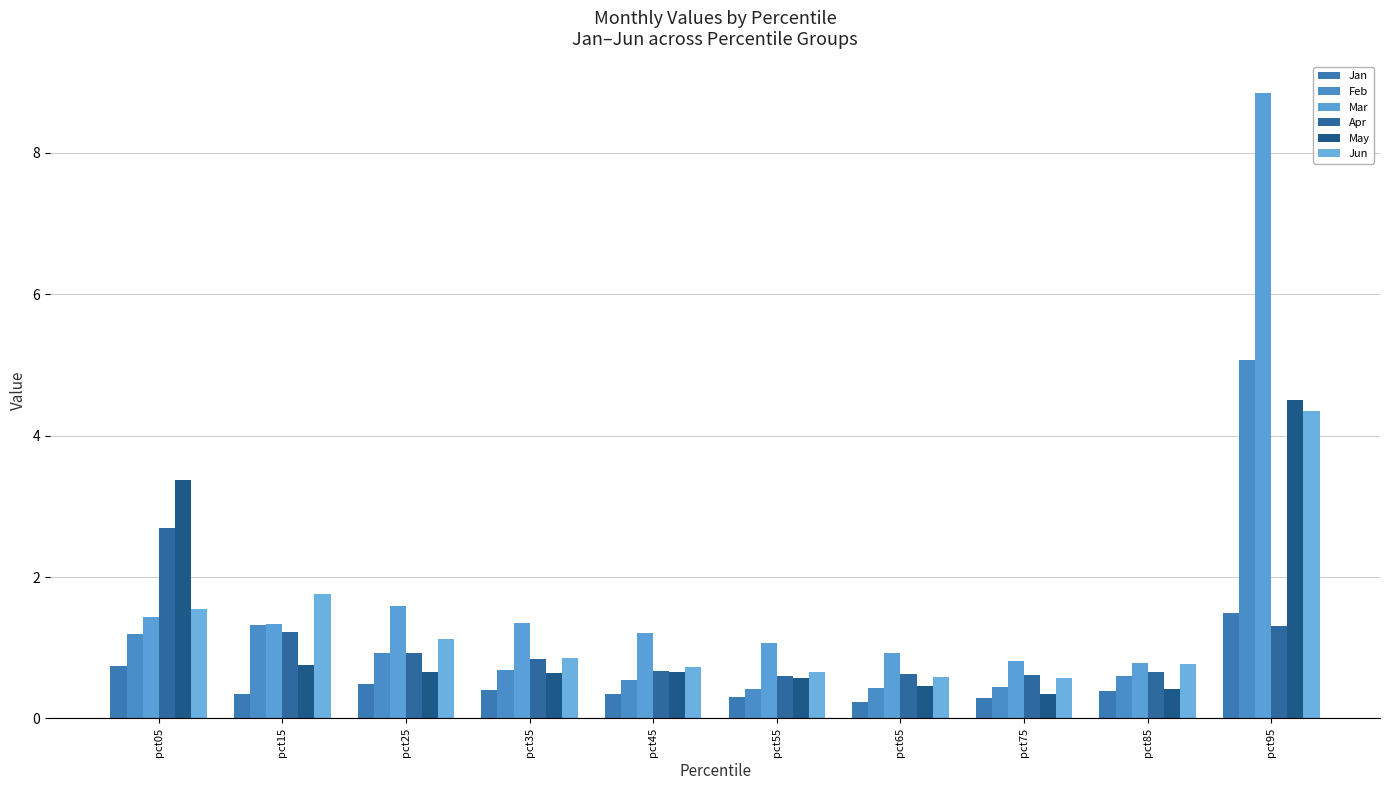

Reading left to right, what are all the values shown in this chart?

Jan: pct05=0.7	pct15=0.3	pct25=0.5	pct35=0.4	pct45=0.3	pct55=0.3	pct65=0.2	pct75=0.3	pct85=0.4	pct95=1.5
Feb: pct05=1.2	pct15=1.3	pct25=0.9	pct35=0.7	pct45=0.5	pct55=0.4	pct65=0.4	pct75=0.4	pct85=0.6	pct95=5.1
Mar: pct05=1.4	pct15=1.3	pct25=1.6	pct35=1.3	pct45=1.2	pct55=1.1	pct65=0.9	pct75=0.8	pct85=0.8	pct95=8.8
Apr: pct05=2.7	pct15=1.2	pct25=0.9	pct35=0.8	pct45=0.7	pct55=0.6	pct65=0.6	pct75=0.6	pct85=0.7	pct95=1.3
May: pct05=3.4	pct15=0.8	pct25=0.7	pct35=0.6	pct45=0.7	pct55=0.6	pct65=0.5	pct75=0.3	pct85=0.4	pct95=4.5
Jun: pct05=1.5	pct15=1.8	pct25=1.1	pct35=0.9	pct45=0.7	pct55=0.7	pct65=0.6	pct75=0.6	pct85=0.8	pct95=4.3